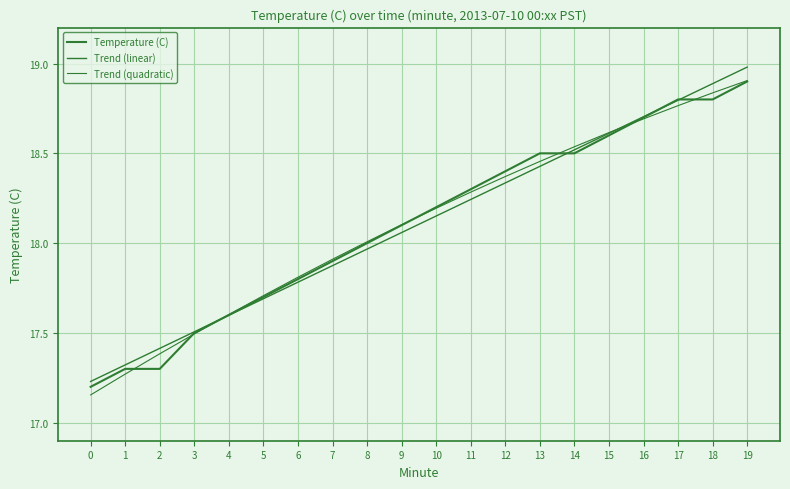

Does the chart display data point markers on the line(s)?

No